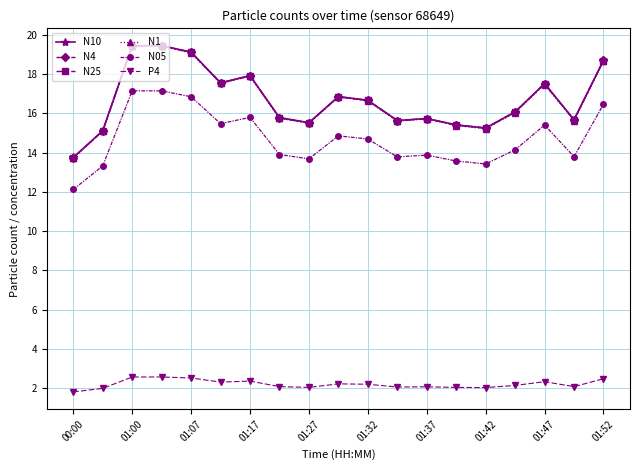

What are all the series names shown in the legend?

N10, N4, N25, N1, N05, P4